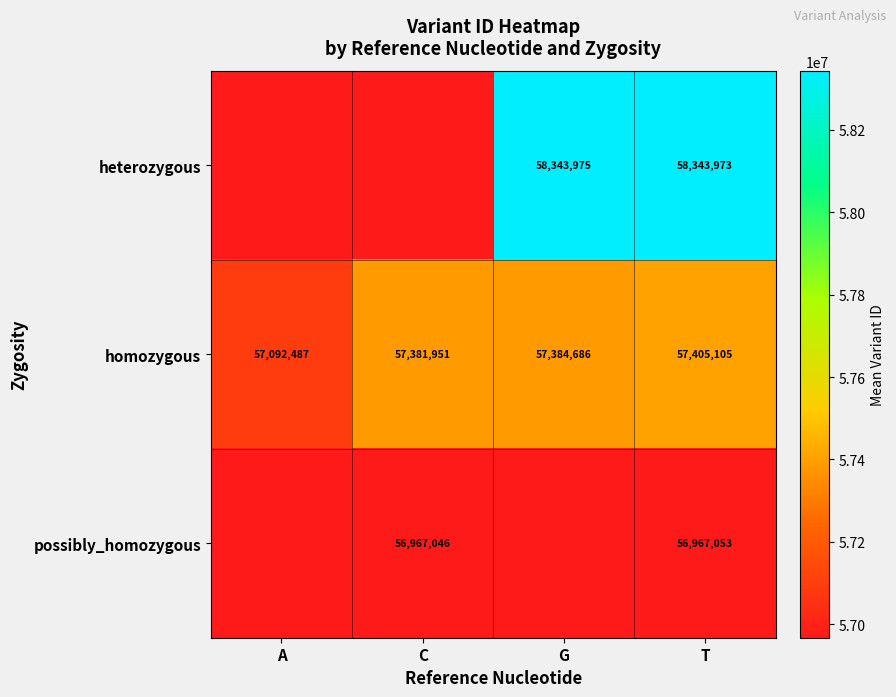

The homozygous series shows 20477428.6 at A. True or false?

False